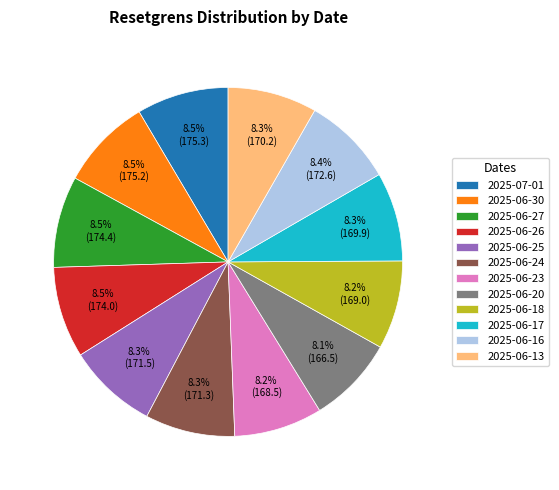

To the nearest percent, what is the combined percentage of 2025-07-01 and 2025-06-20?

17%